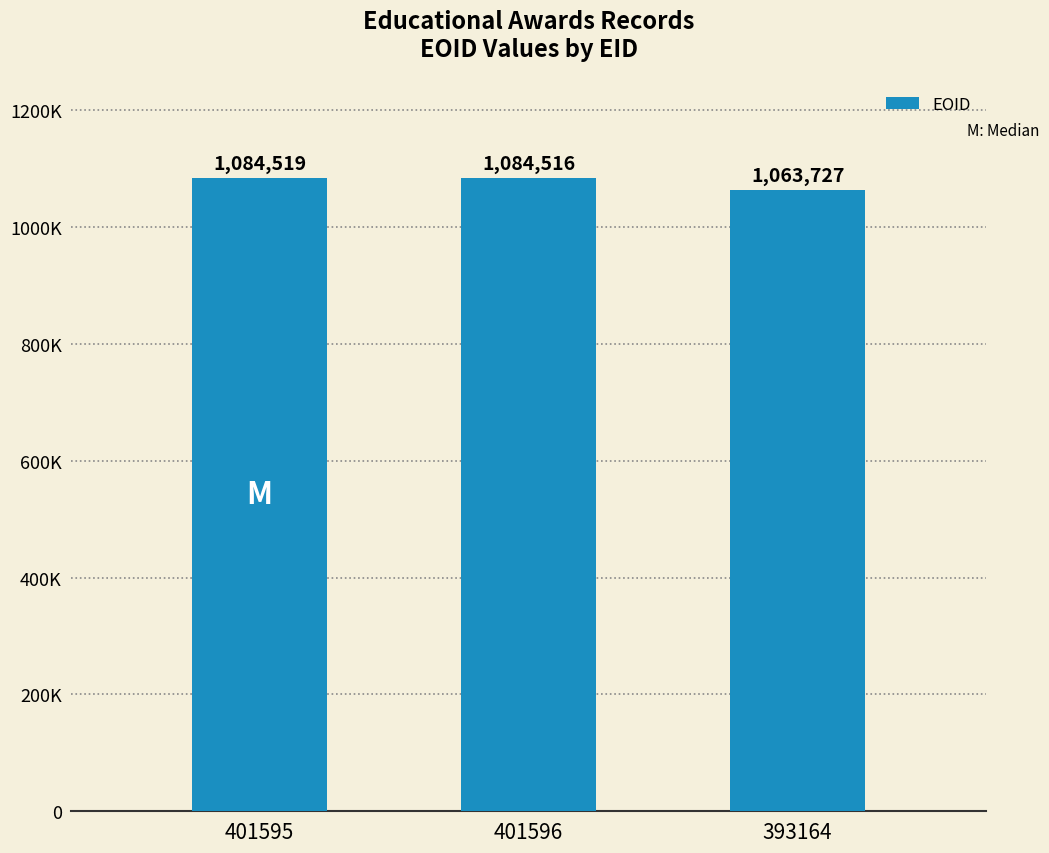

What is the label of the 1st bar from the right?

393164